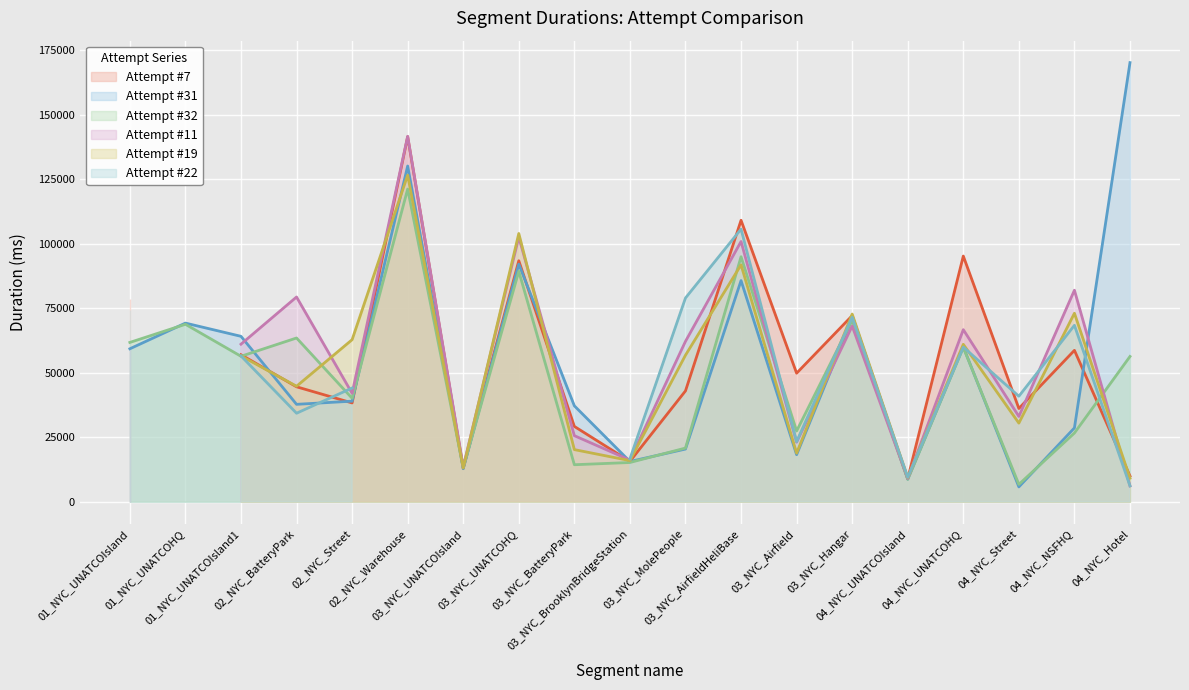

What is the value of the Attempt #22 point at the 11th from the left?

78932